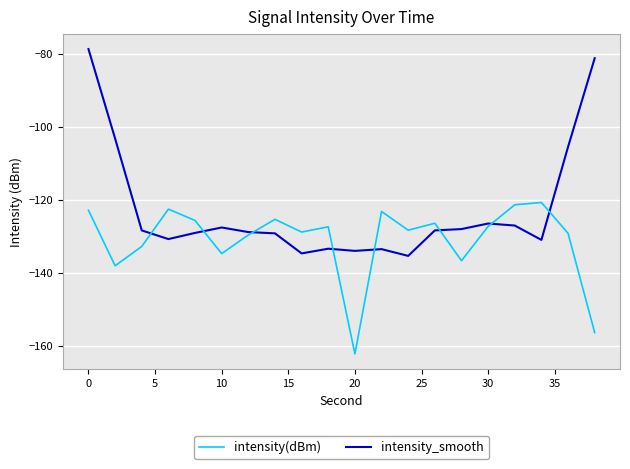

List the series in order of their peak value, highest first.

intensity_smooth, intensity(dBm)